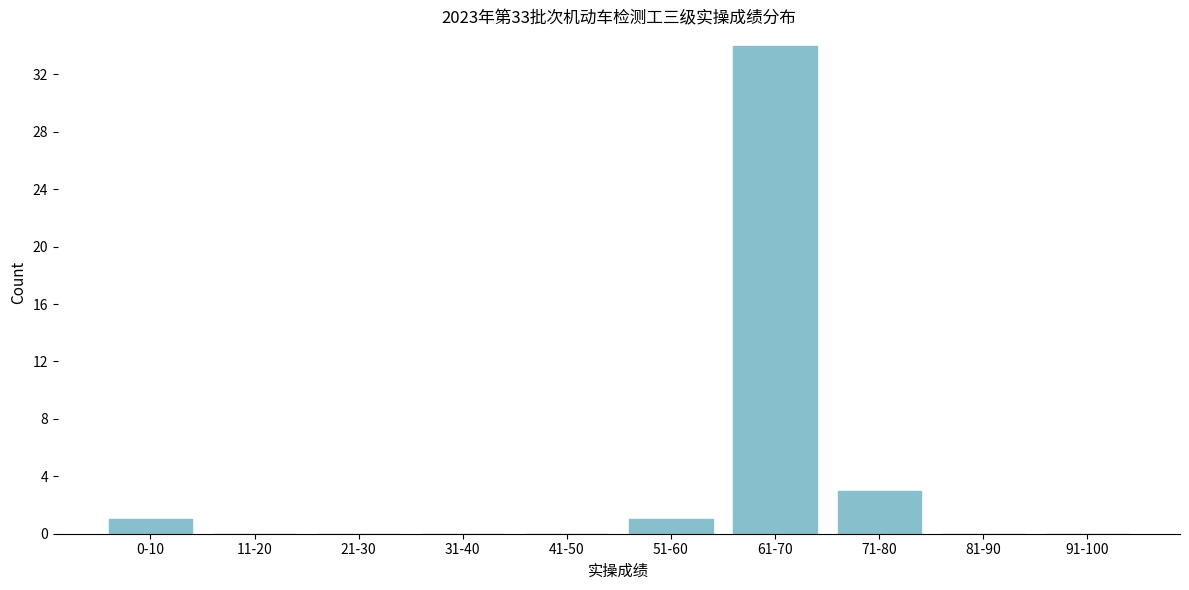

Reading right to left, extract all data points from this chart.

91-100=0	81-90=0	71-80=3	61-70=34	51-60=1	41-50=0	31-40=0	21-30=0	11-20=0	0-10=1